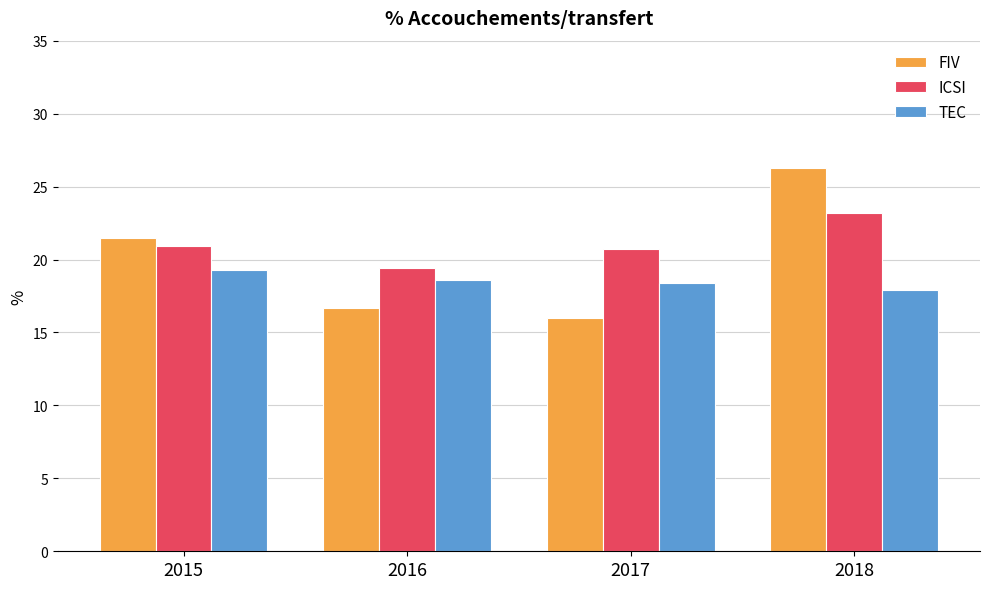

The value of TEC at 2018 is 30.5. True or false?

False